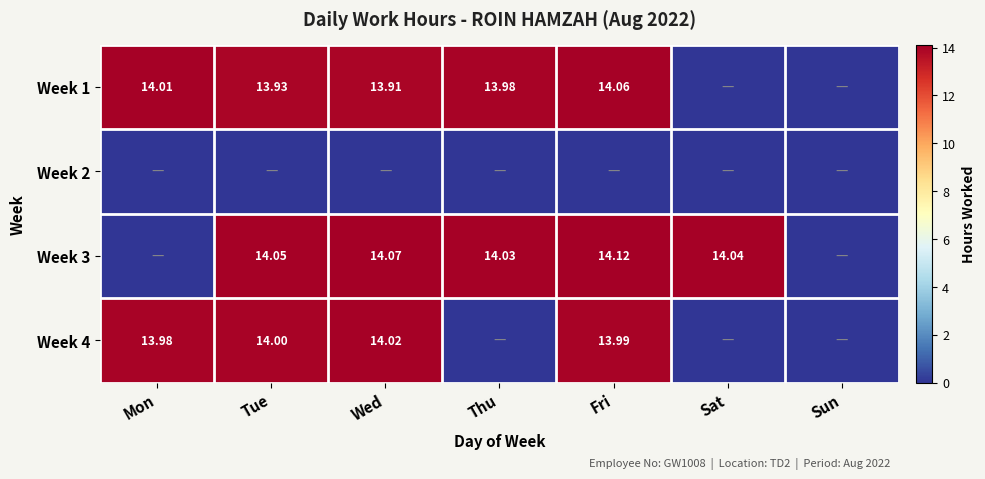

Is the value of Week 4 at Mon greater than the value of Week 1 at Tue?

Yes